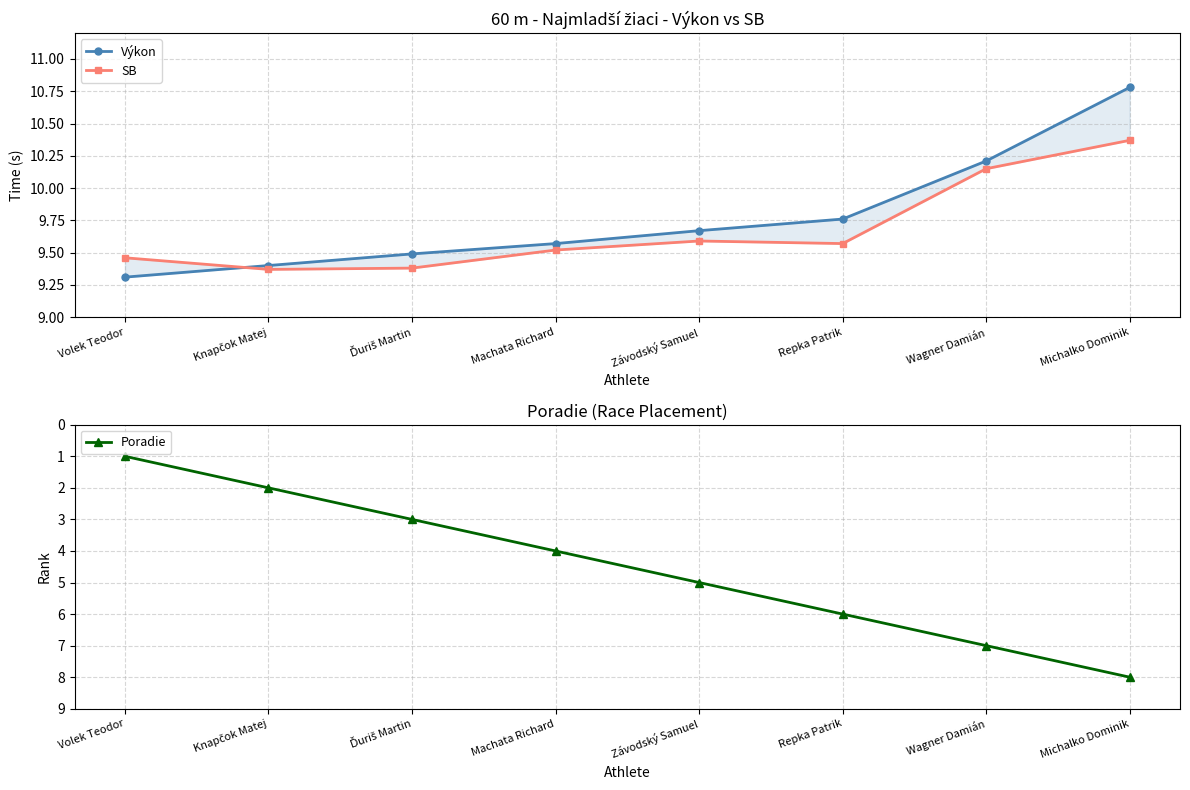

Between Knapčok Matej and Wagner Damián, which is larger?

Wagner Damián